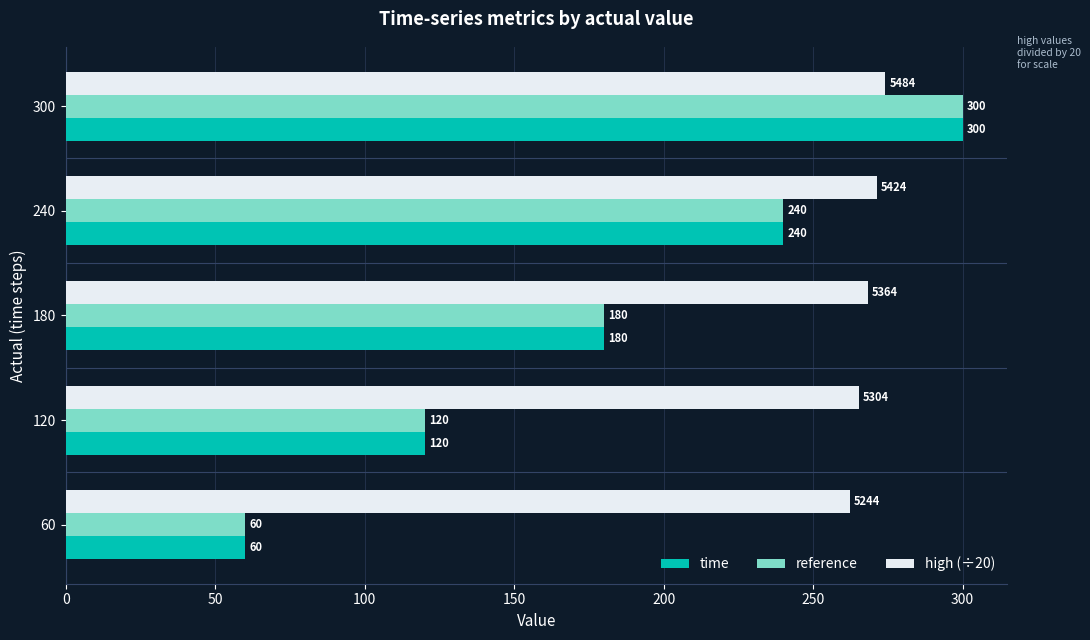

At which category is the sum across all series the highest?

300